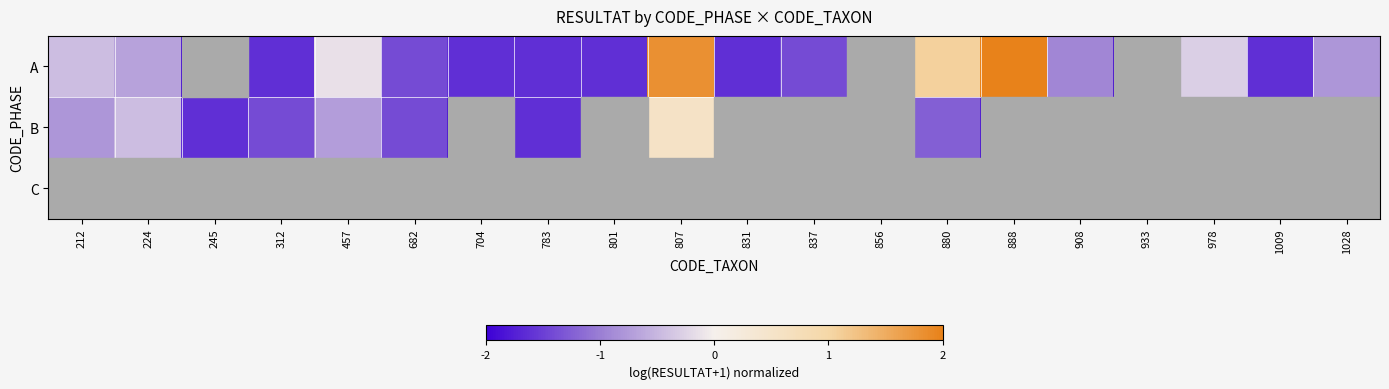

Which series has the largest total across all categories?

A